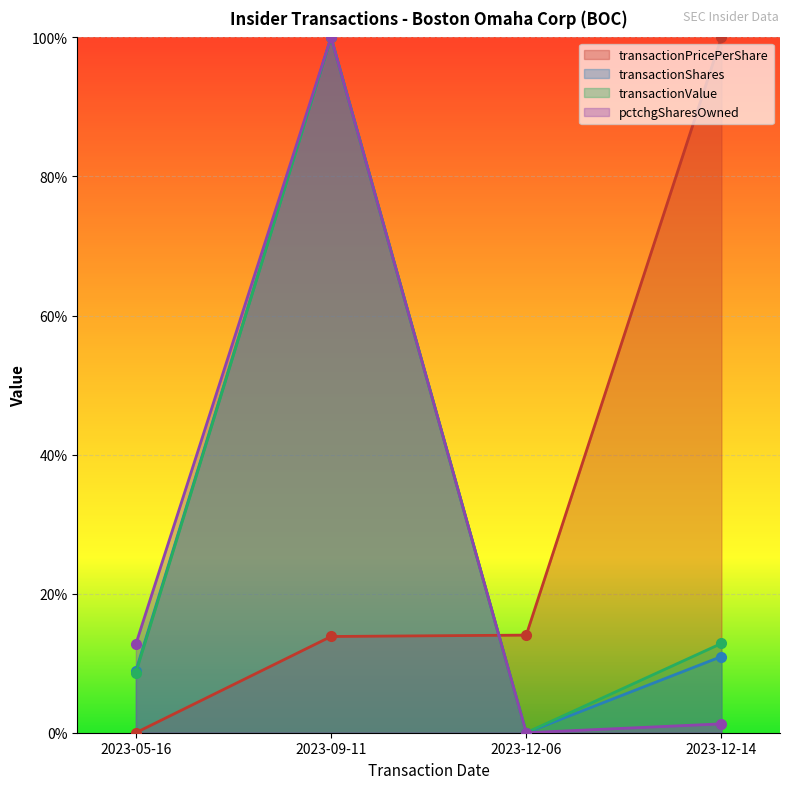

What are all the series names shown in the legend?

transactionPricePerShare, transactionShares, transactionValue, pctchgSharesOwned